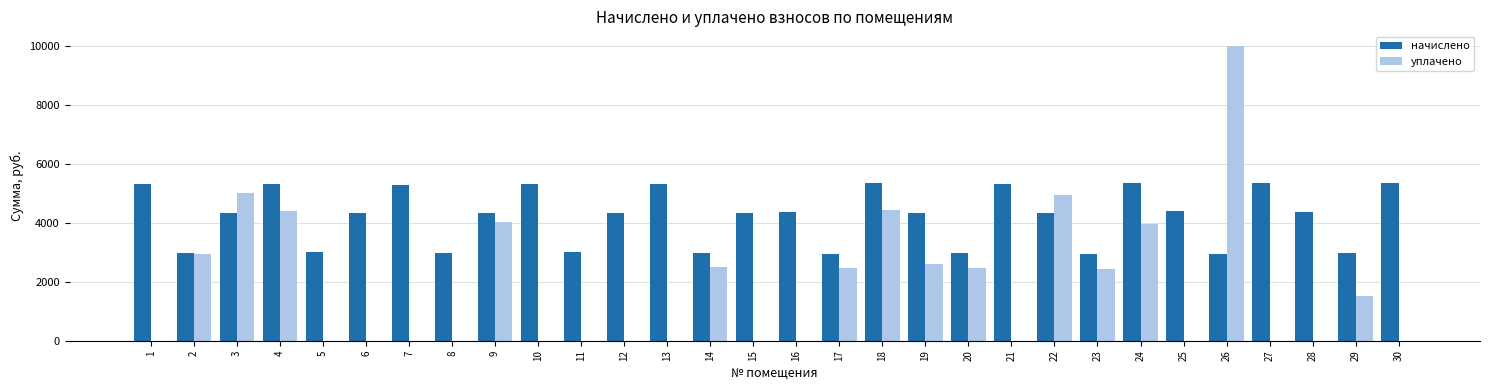

The value of начислено at 26 is 2948.3. True or false?

True